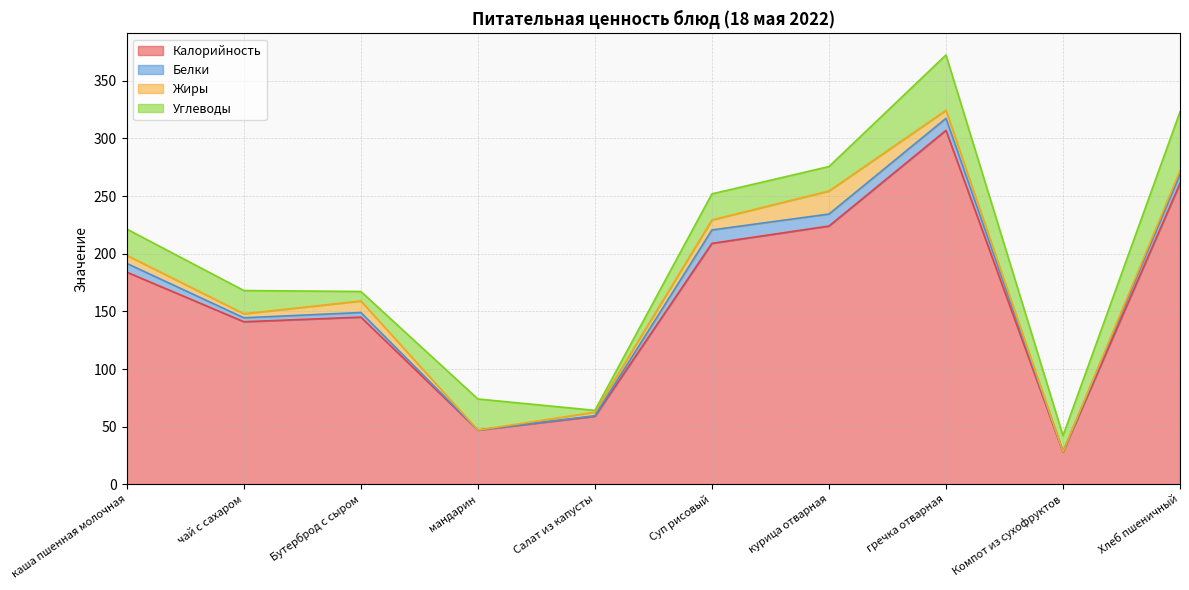

True or false: Углеводы and Белки cross at least once.

False